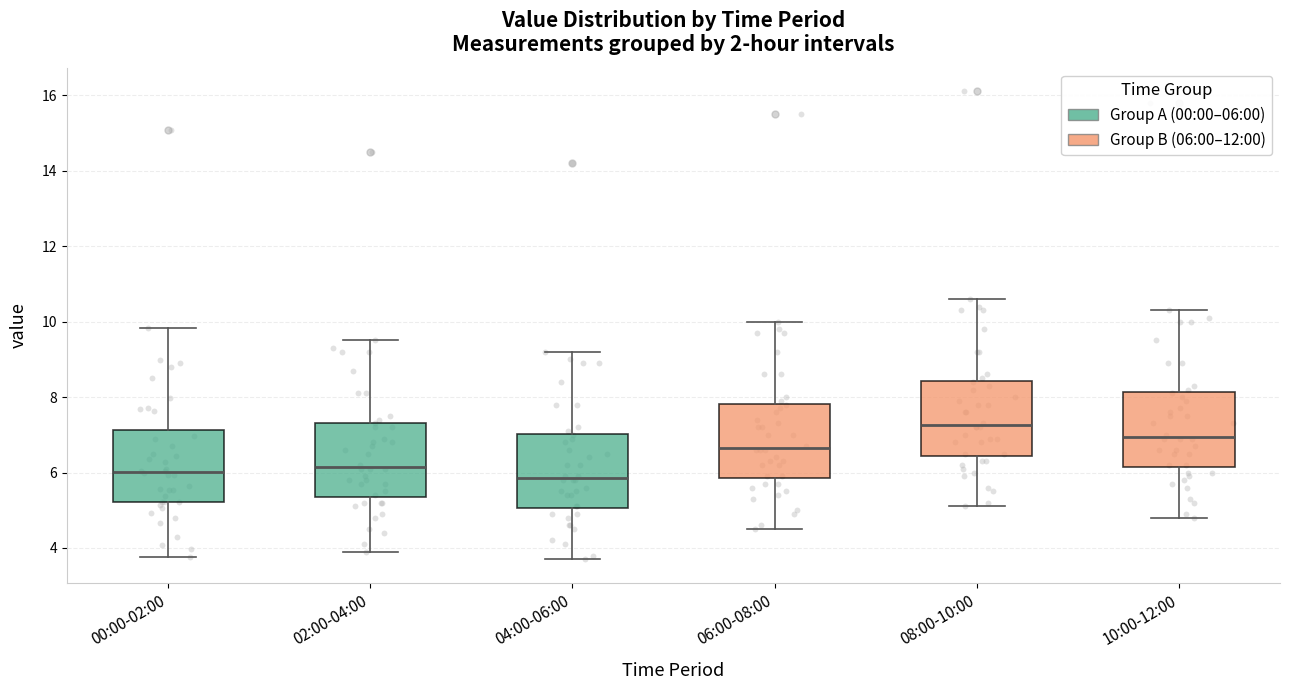

Reading left to right, read every box against the y-axis: the position of its median line, the range the box covers, and the ends of its whiskers. The values are not printed on the chart, so give them approximately, as read against the axis.

00:00-02:00: median 6.0, box 5.2 to 7.2, whiskers 3.8 to 9.8
02:00-04:00: median 6.2, box 5.4 to 7.4, whiskers 4.0 to 9.6
04:00-06:00: median 5.8, box 5.0 to 7.0, whiskers 3.8 to 9.2
06:00-08:00: median 6.6, box 5.8 to 7.8, whiskers 4.6 to 10.0
08:00-10:00: median 7.2, box 6.4 to 8.4, whiskers 5.2 to 10.6
10:00-12:00: median 7.0, box 6.2 to 8.2, whiskers 4.8 to 10.4